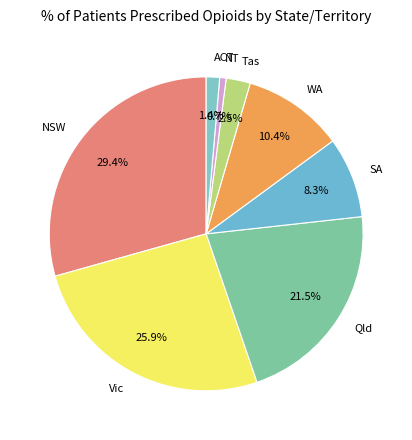

Which category has the biggest portion of the pie?

NSW